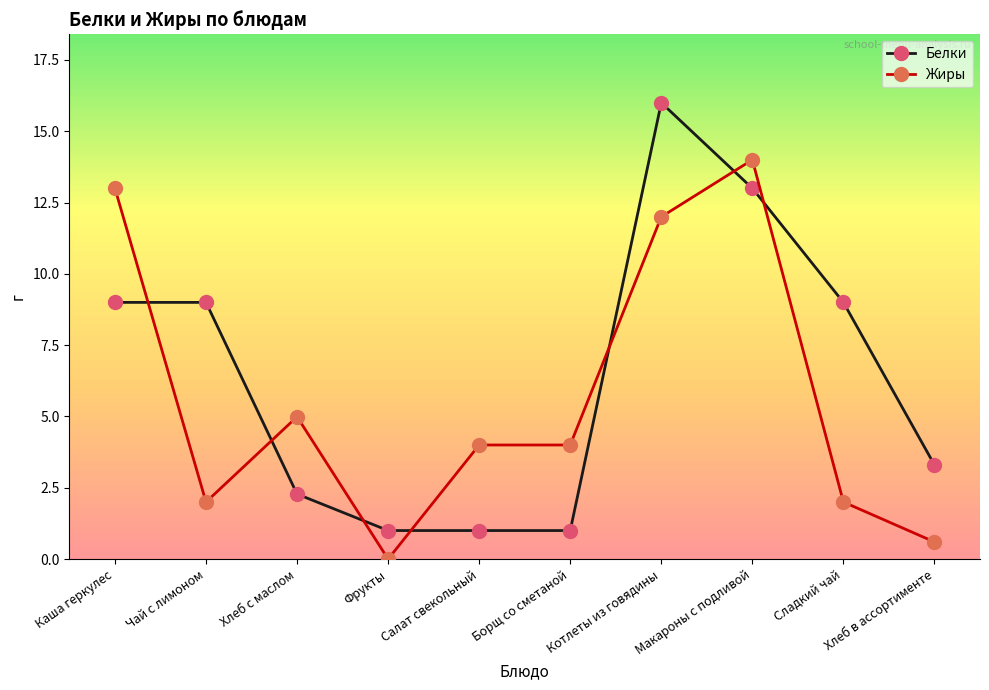

True or false: Жиры and Белки intersect in this chart.

True